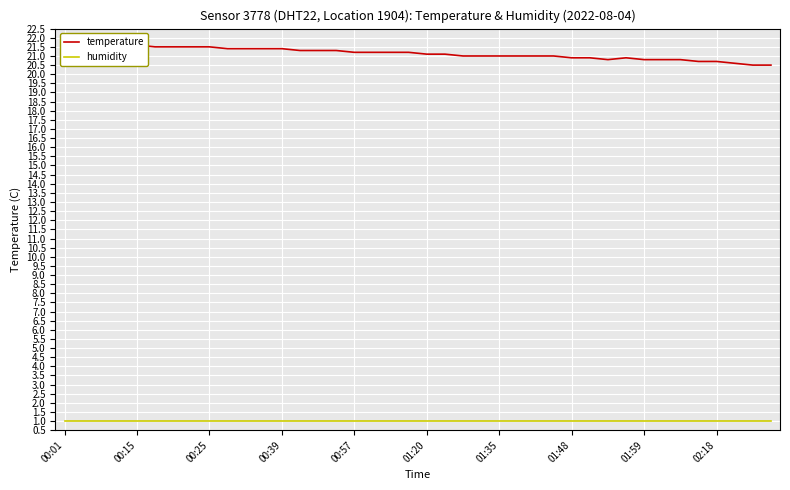

Count the number of data series in this chart.

2